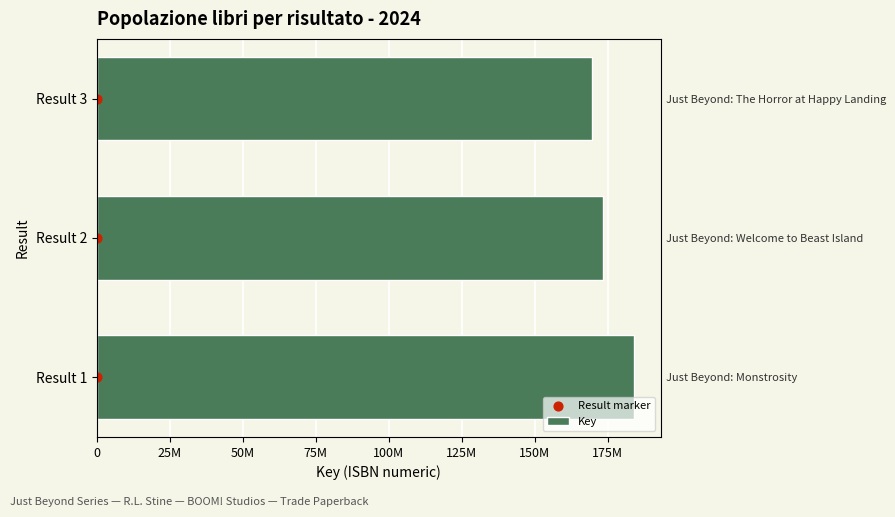

Which series contains the lowest Y value?

Result marker